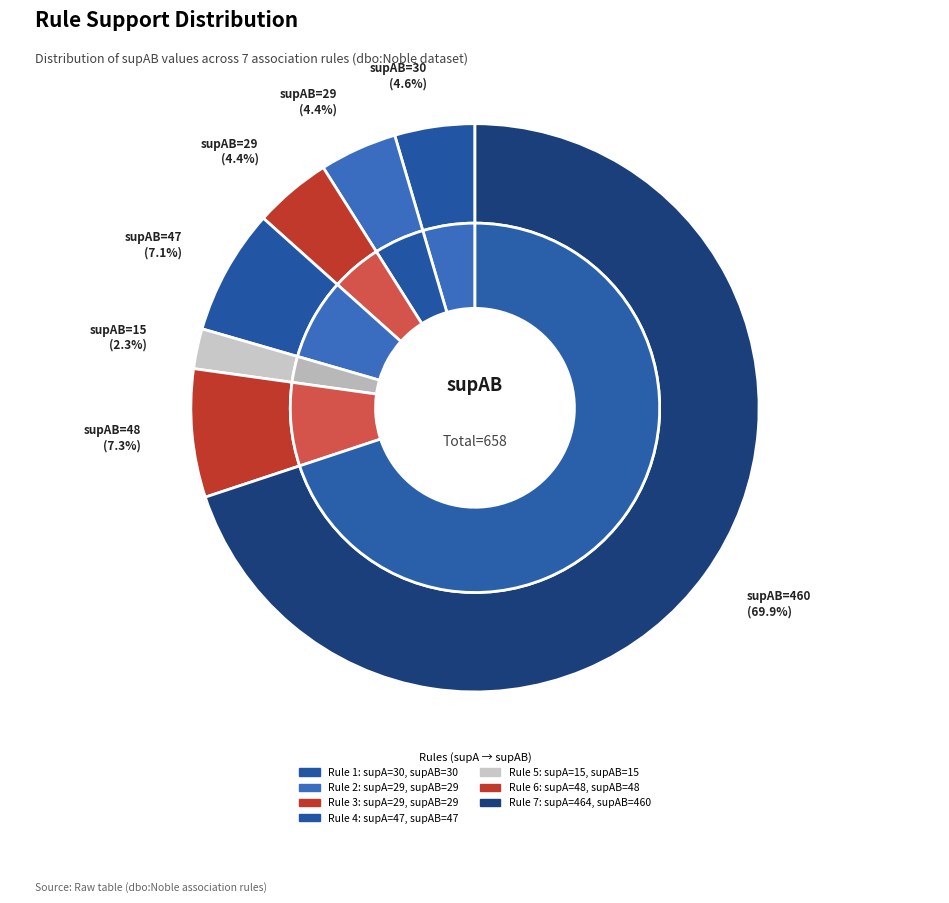

Is it true that supA=464 is 70% of the pie?

True